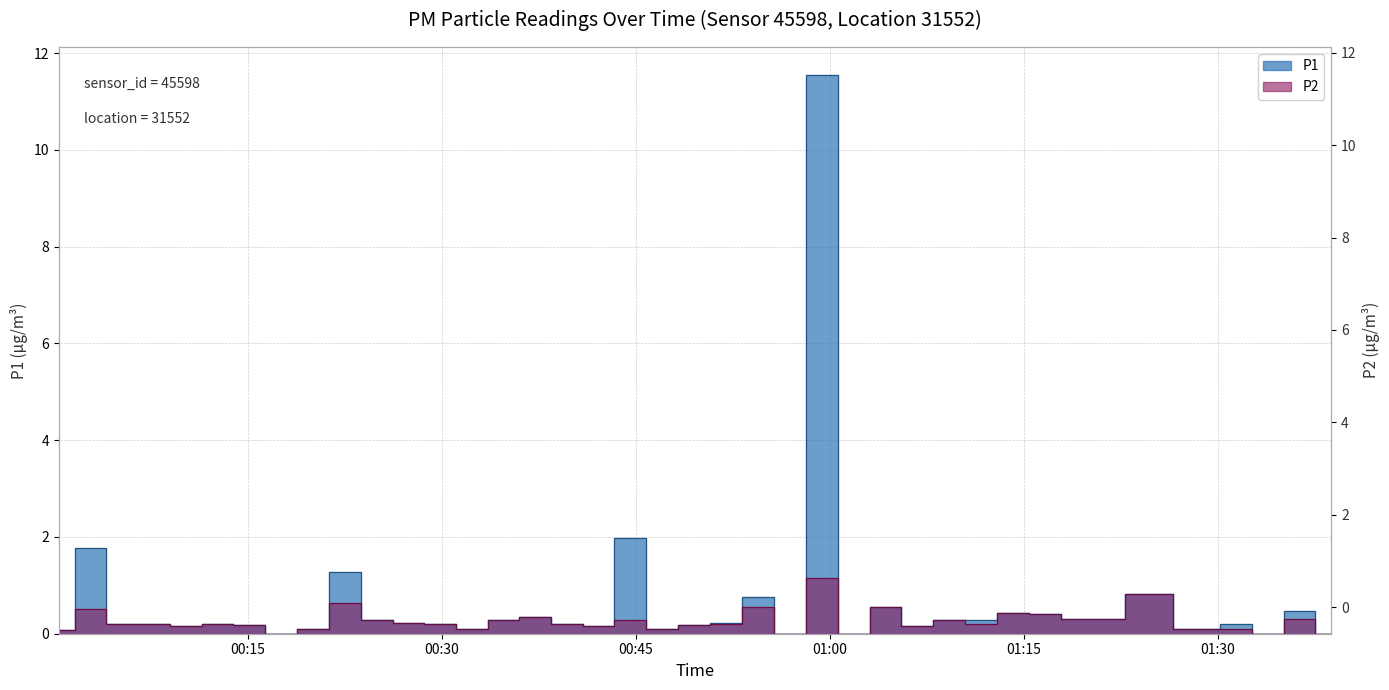

The value of P2 at 01:36 is 0.3. True or false?

True